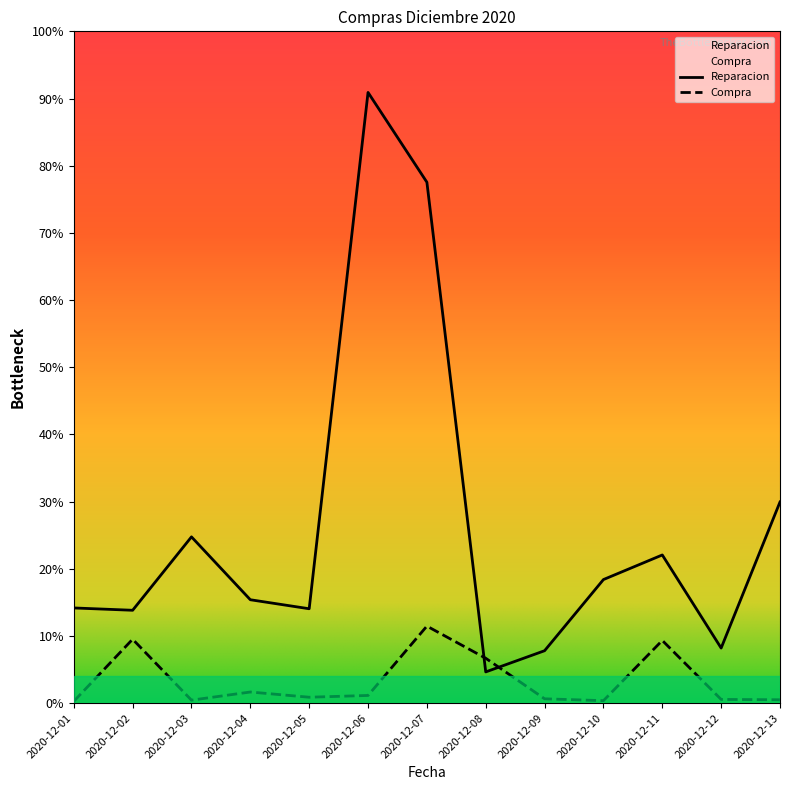

Count the number of categories in the chart.

13